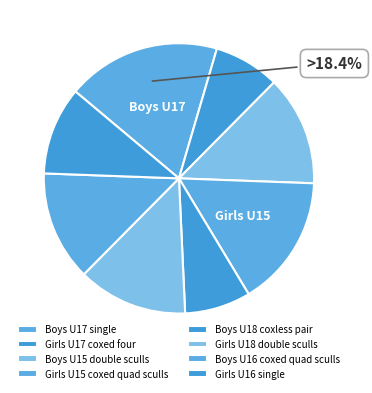

Is there a majority slice in this chart?

No